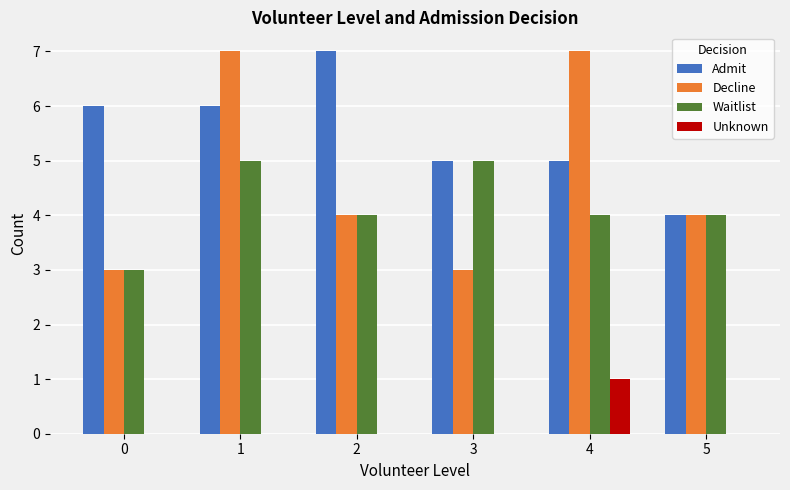

What is the highest value of the Decline series?

7